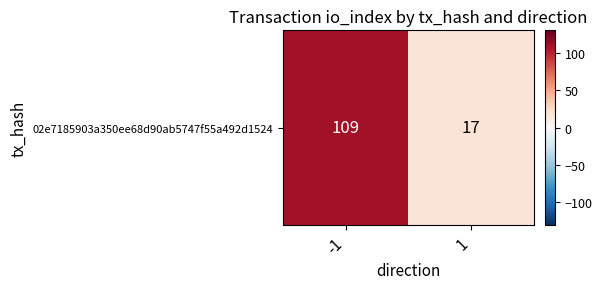

Rank the categories by value from highest to lowest.

-1, 1